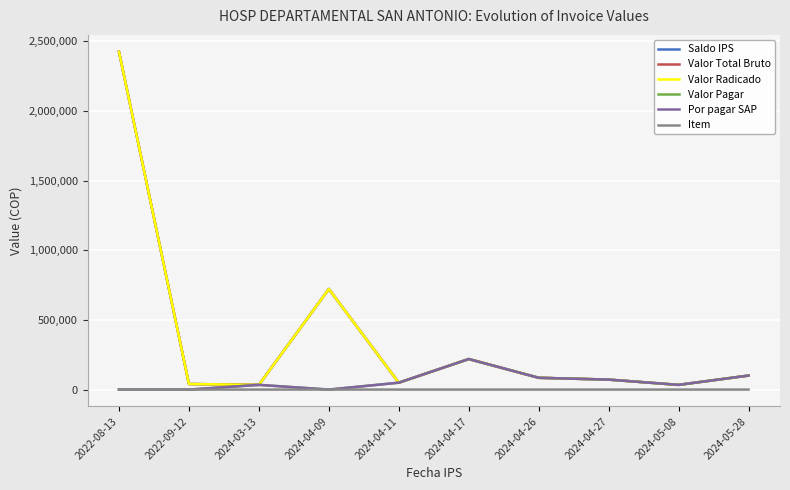

True or false: Item has more than 1 interior local peaks.

False